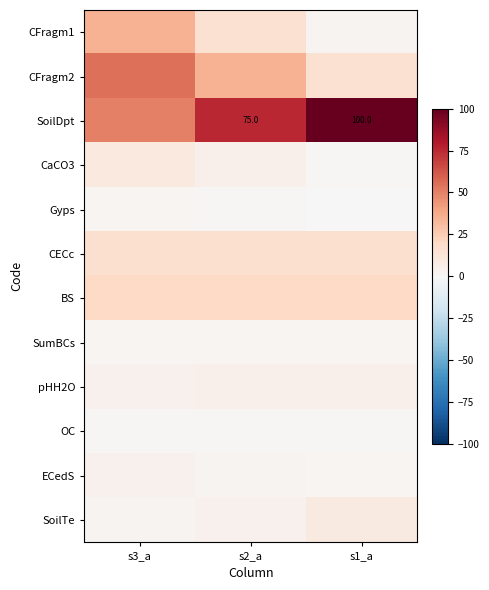

The value of SoilDpt at s1_a is 139.7. True or false?

False